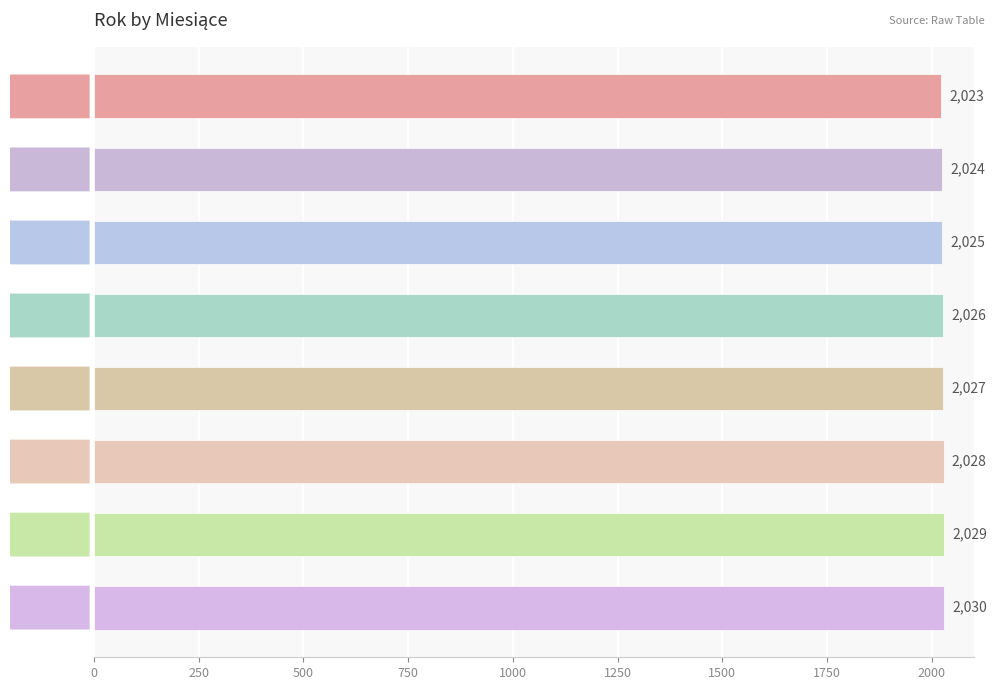

What is the change in value from maj to czerwiec?

+1